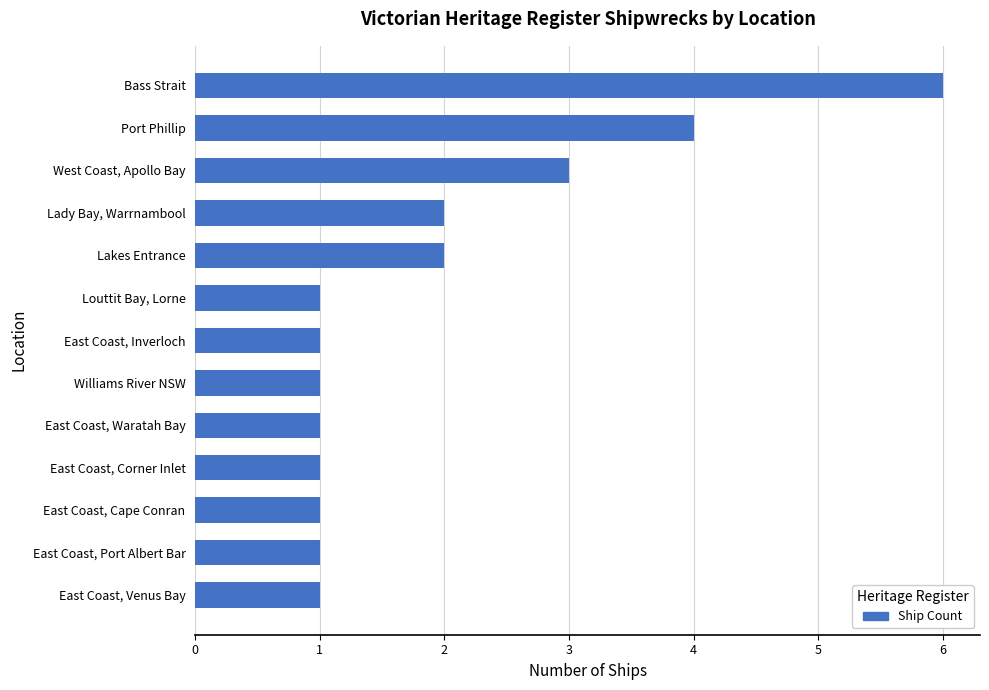

At which category does the chart reach its peak across all series?

Bass Strait